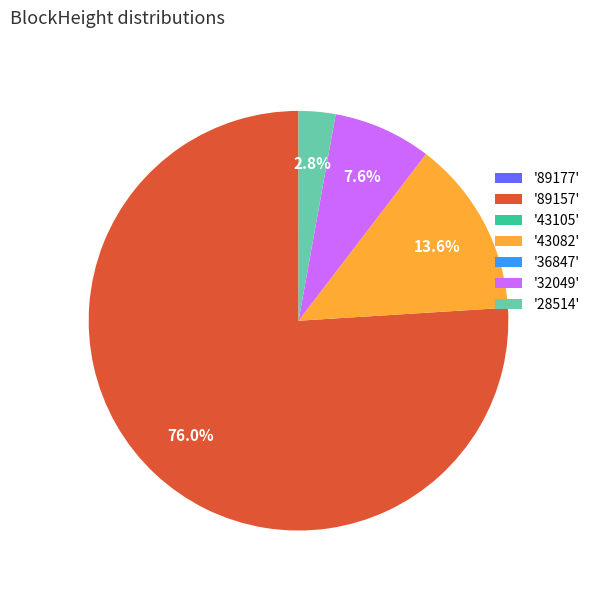

Is '89157' the majority of the pie?

Yes